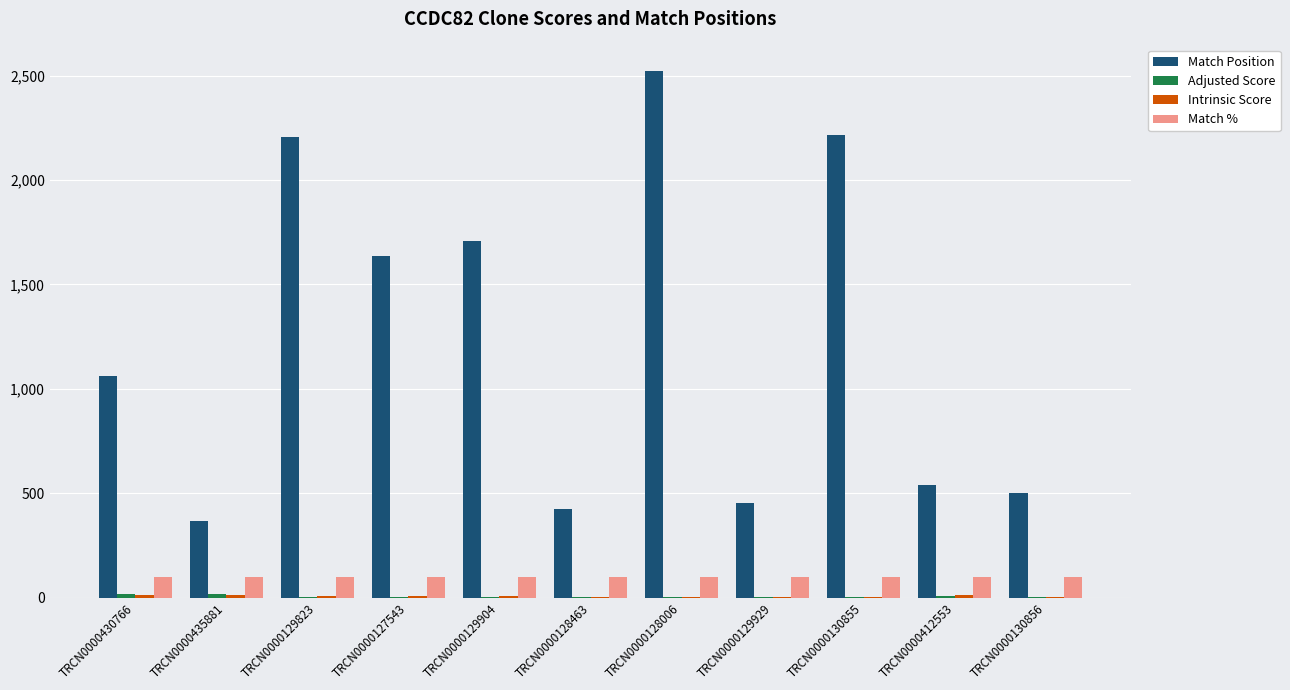

Is it true that Match % equals 100.0 at TRCN0000435881?

True